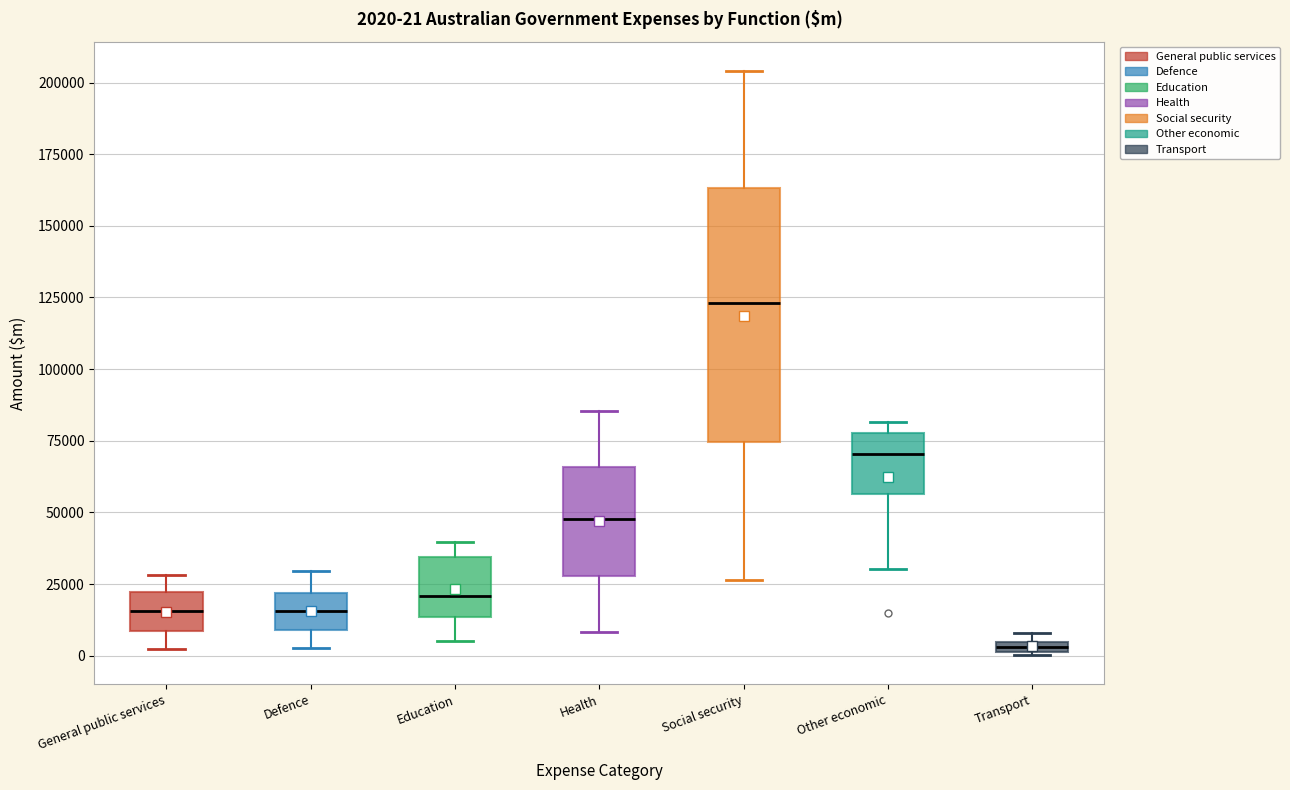

Which box has the highest median line?

Social security